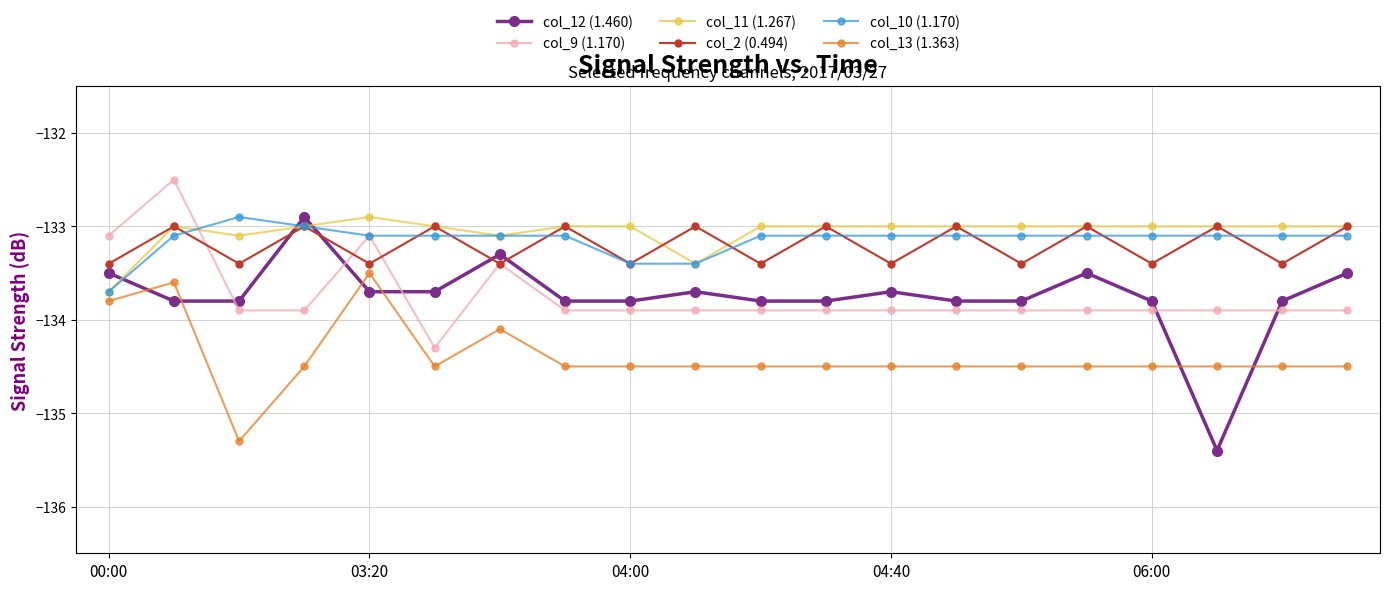

Which series has the largest total across all categories?

col_11 (1.267)